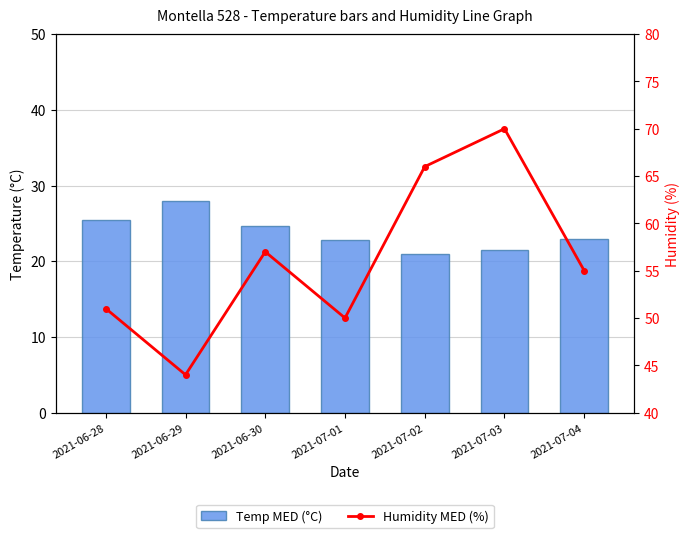

What is the average value of the Temp MED (°C) series?

23.7